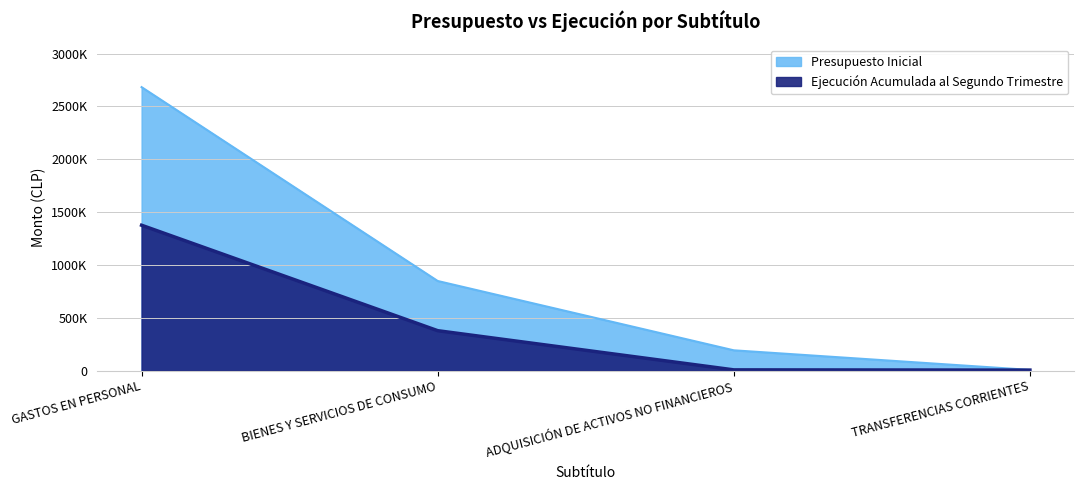

Rank the series by their maximum value, from highest to lowest.

Presupuesto Inicial, Ejecución Acumulada al Segundo Trimestre